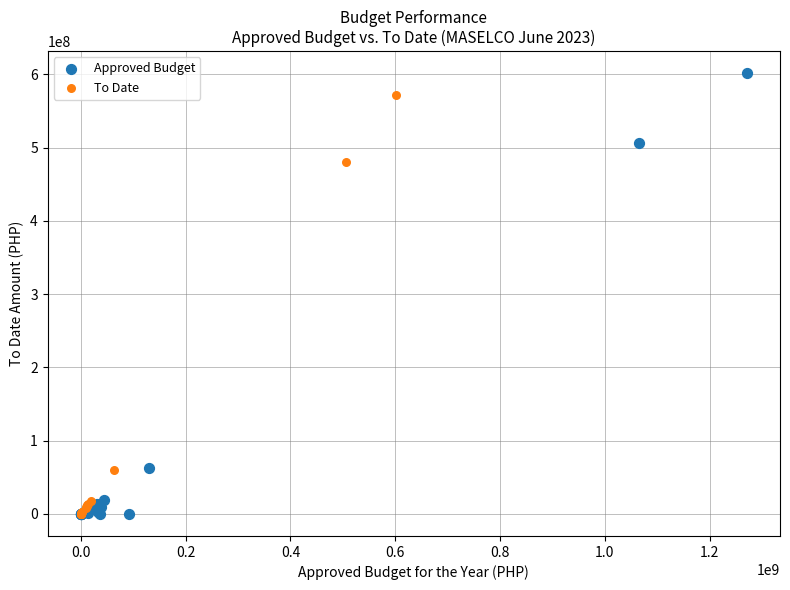

Which series has the widest spread of Y values?

Approved Budget